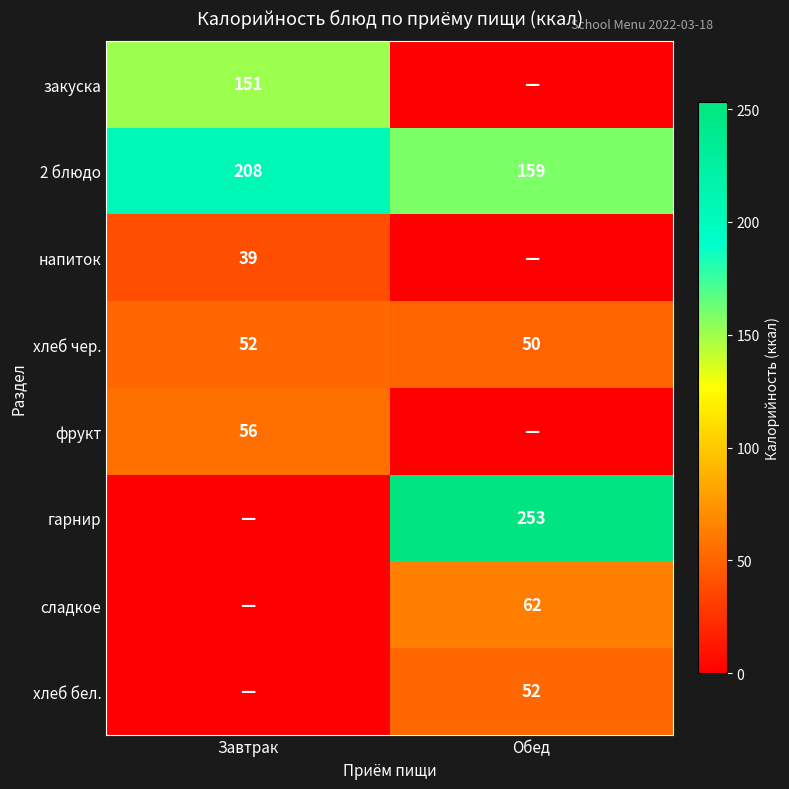

Where is 2 блюдо nearest to the value 183?

Обед